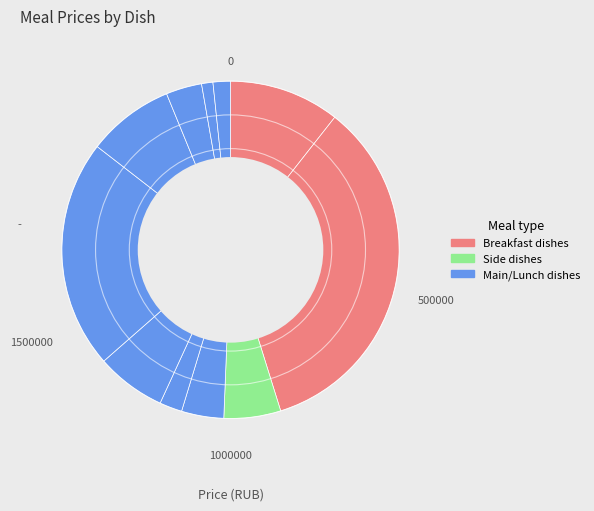

Does any single category account for the majority?

No